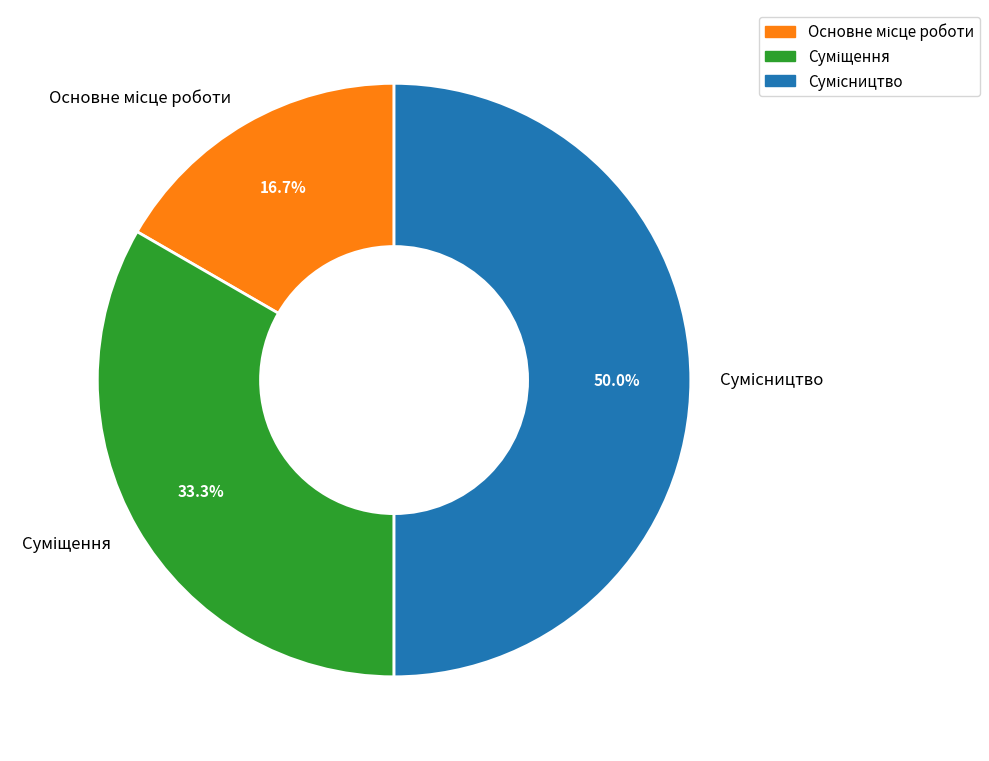

How many slices are in this pie chart?

3